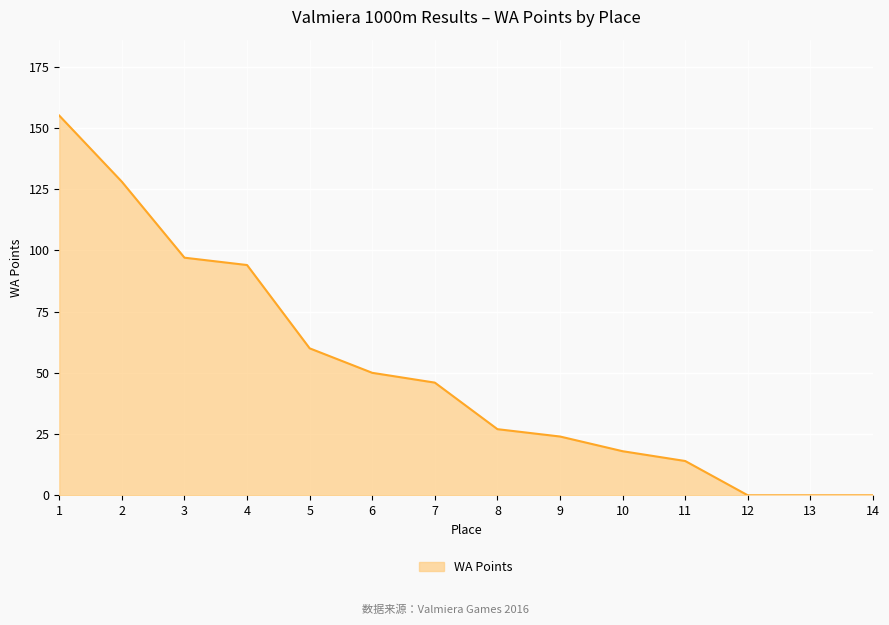

Reading left to right, extract all data points from this chart.

1=155	2=128	3=97	4=94	5=60	6=50	7=46	8=27	9=24	10=18	11=14	12=0	13=0	14=0